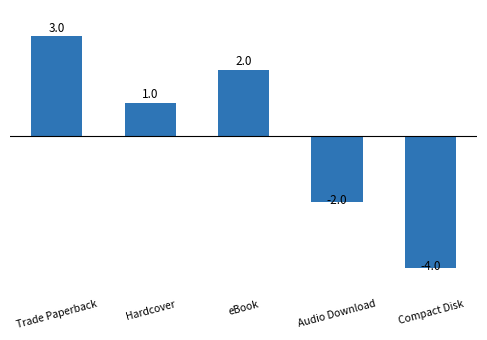

What is the value of the 3rd bar from the left?

2